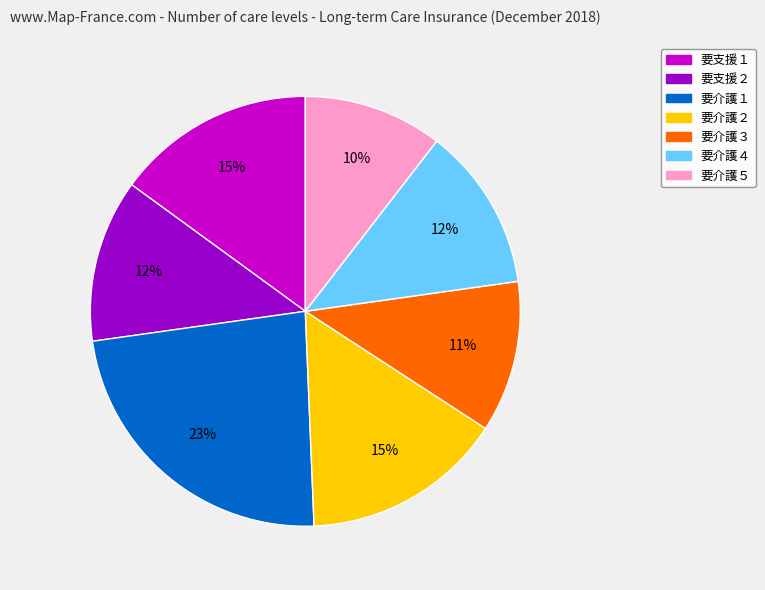

True or false: 要介護２ accounts for 27% of the total.

False